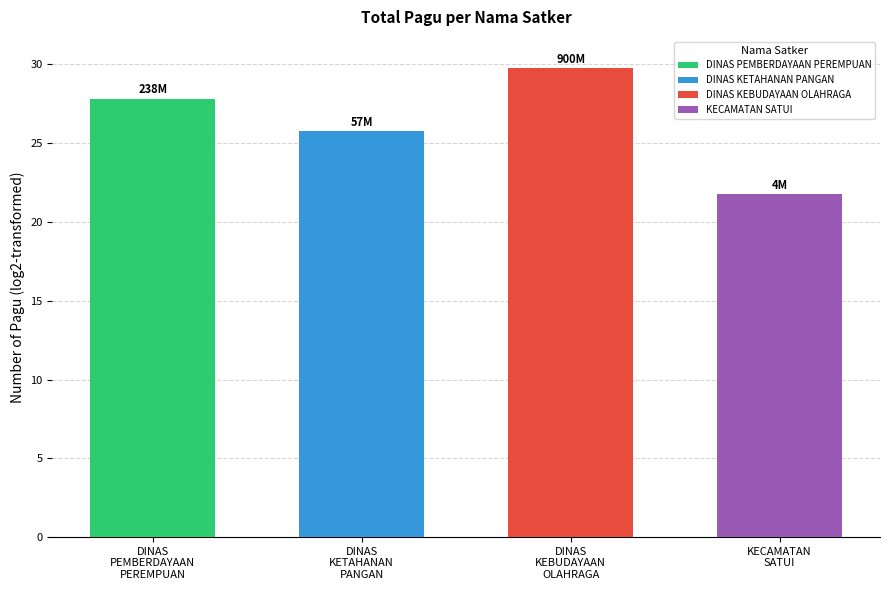

List the labels in order of value, smallest first.

KECAMATAN
SATUI, DINAS
KETAHANAN
PANGAN, DINAS
PEMBERDAYAAN
PEREMPUAN, DINAS
KEBUDAYAAN
OLAHRAGA